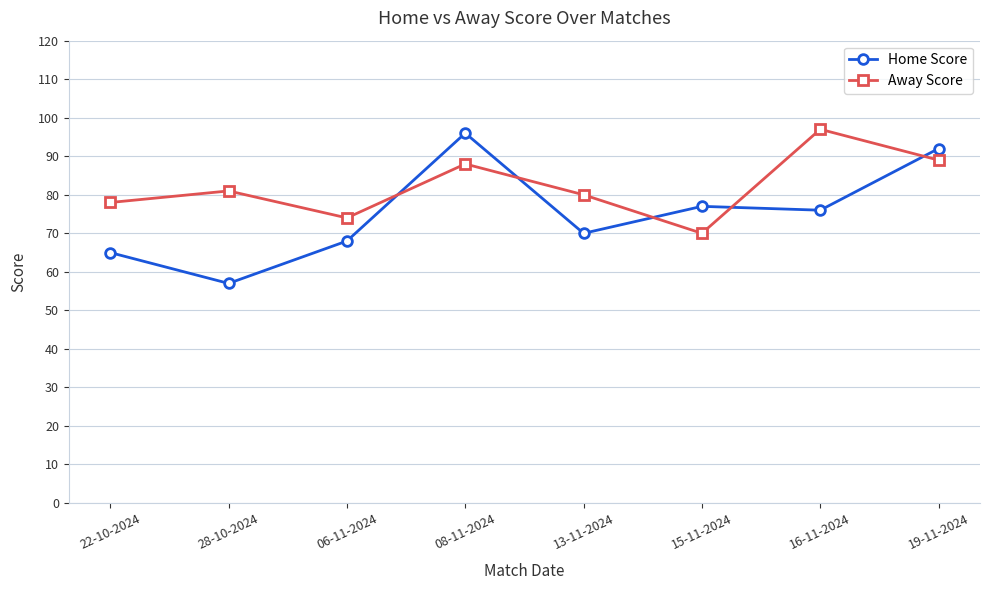

Is it true that Home Score equals 76 at 16-11-2024?

True